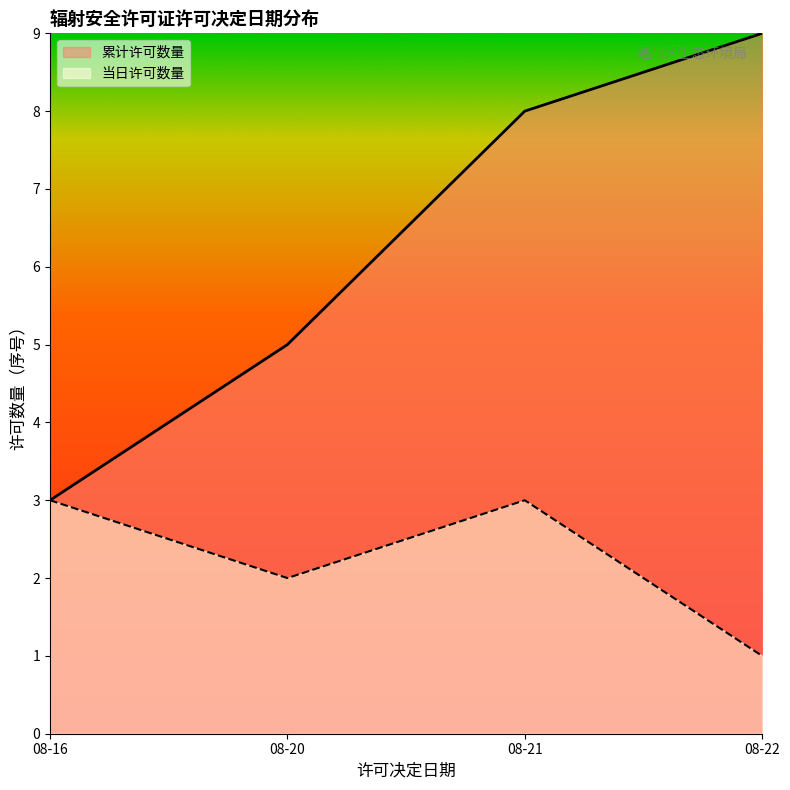

True or false: the data has more than 1 interior local peaks.

False